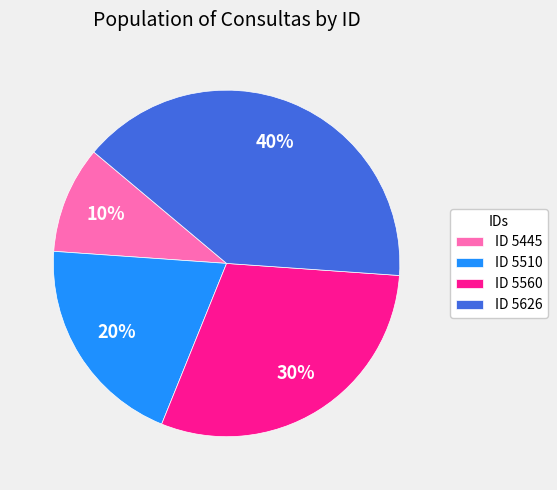

Is it true that ID 5626 is 29% of the pie?

False